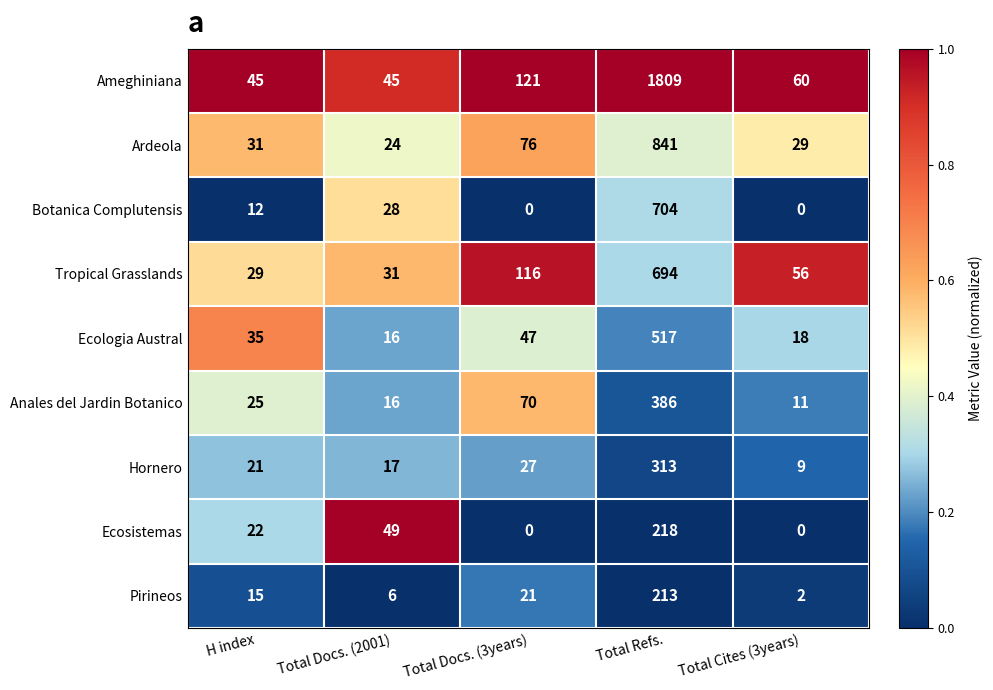

What is the difference between the highest and lowest values at Total Docs. (3years)?

121